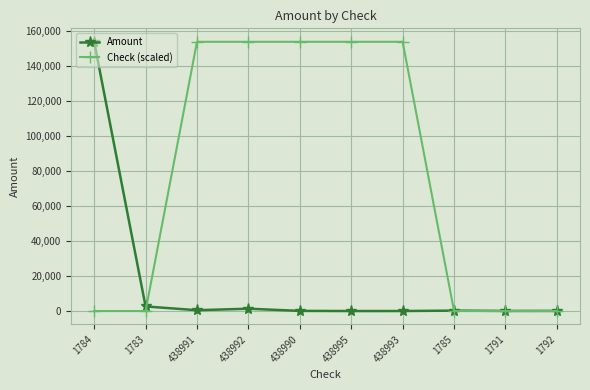

What is the difference between the Check (scaled) values at 1785 and 438992?

153631.7